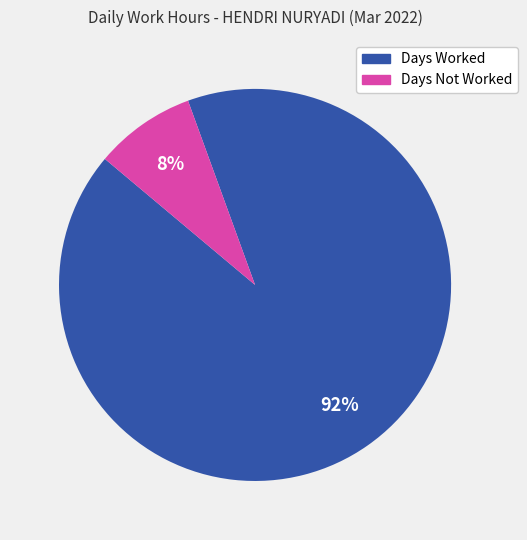

To the nearest percent, what is the average slice percentage?

50%